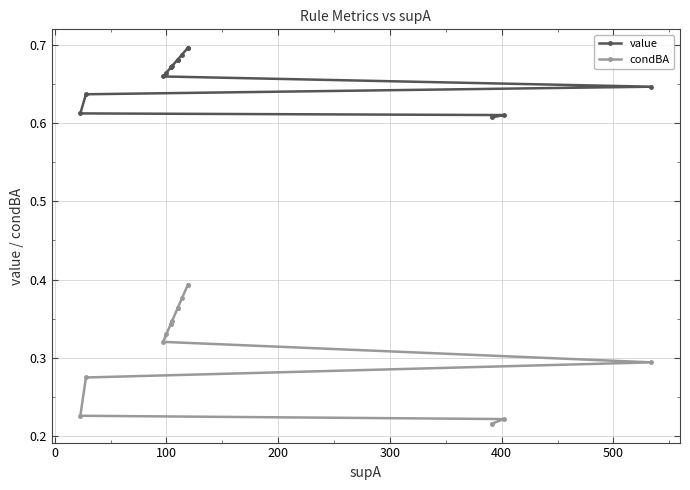

How many lines are shown in the chart?

2